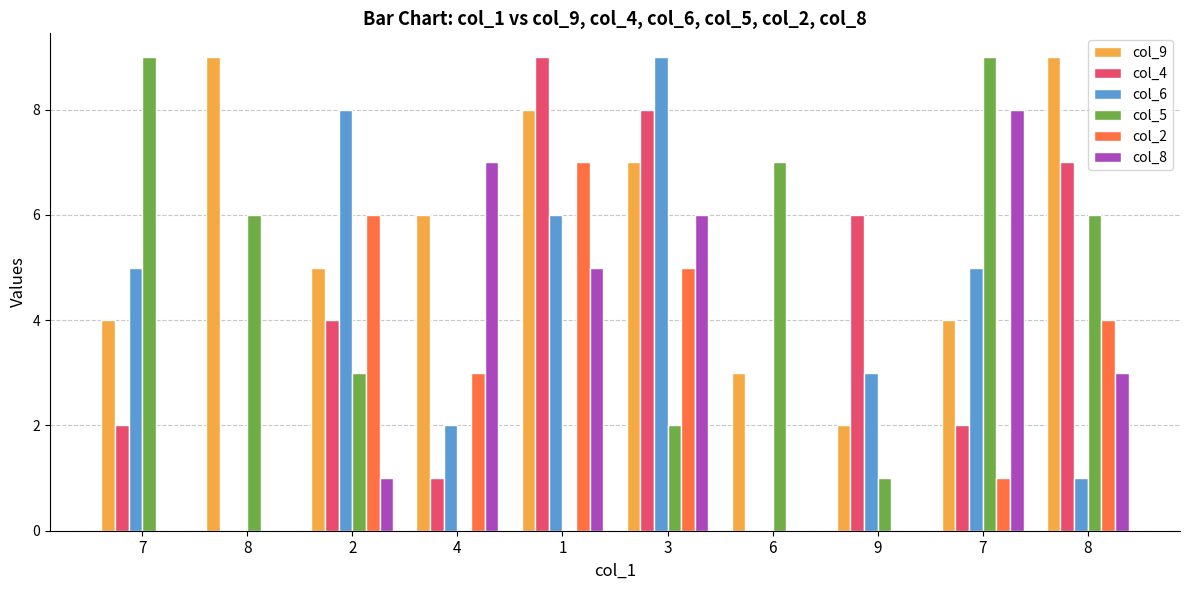

Rank the series by their maximum value, from highest to lowest.

col_9, col_4, col_6, col_5, col_8, col_2